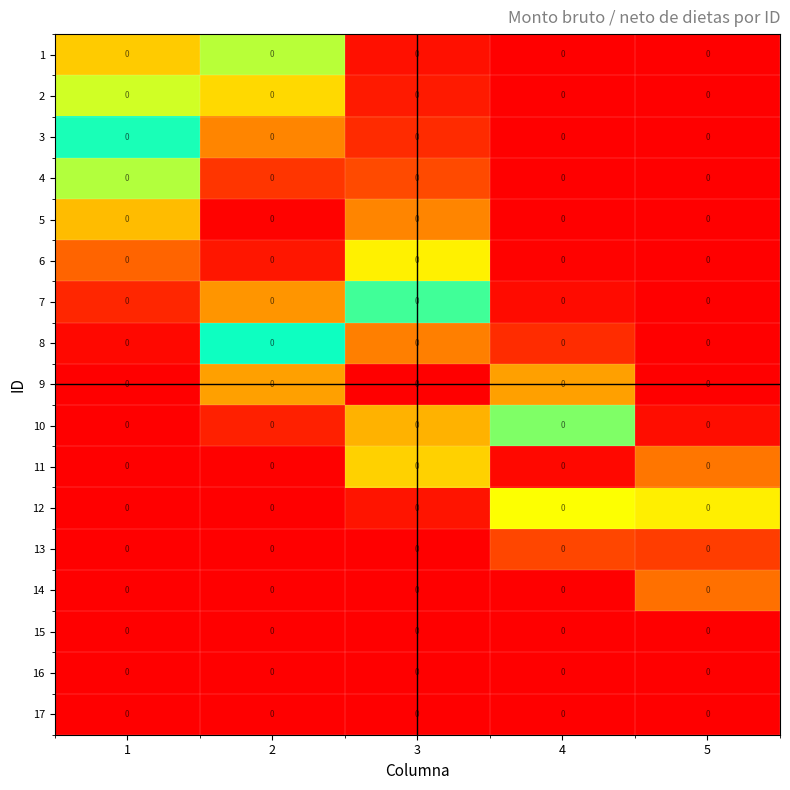

Is the value of 6 at 4 greater than the value of 10 at 1?

Yes